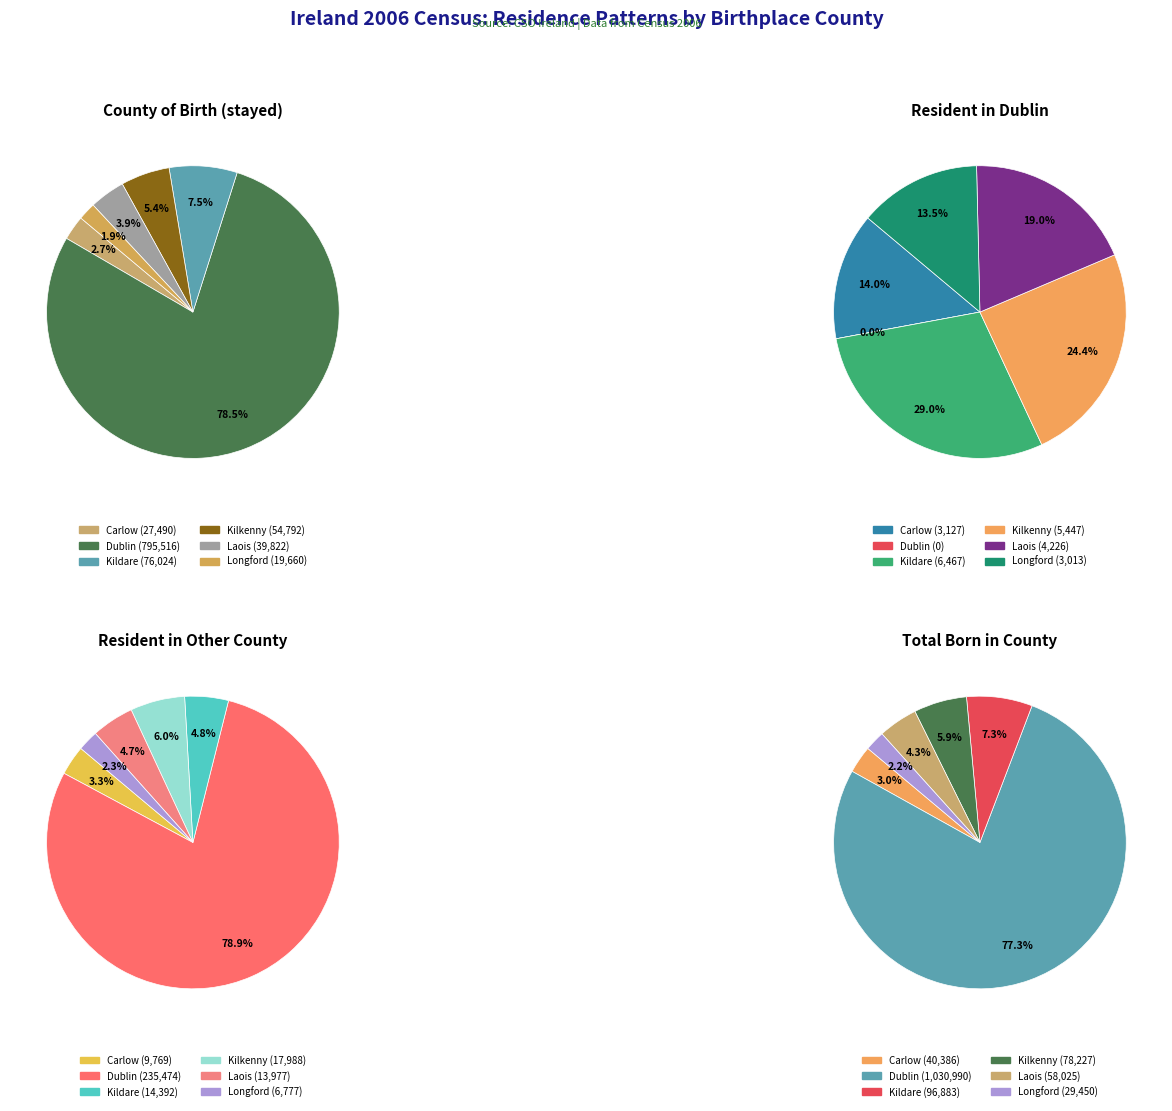

To the nearest percent, what portion does Carlow represent?

14%